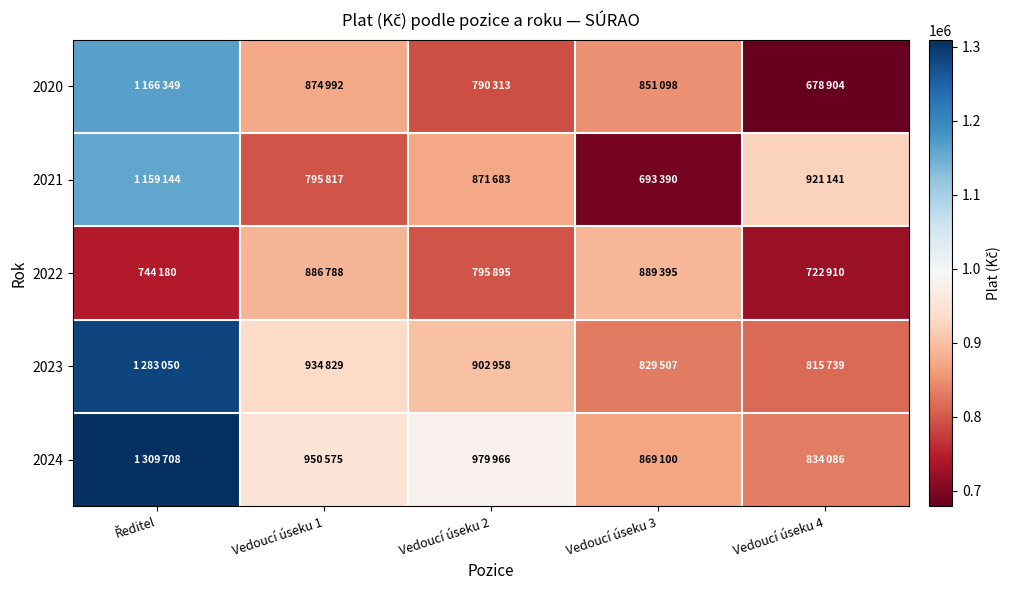

Reading left to right, extract all data points from this chart.

2020: Ředitel=1166349	Vedoucí úseku 1=874992	Vedoucí úseku 2=790313	Vedoucí úseku 3=851098	Vedoucí úseku 4=678904
2021: Ředitel=1159144	Vedoucí úseku 1=795817	Vedoucí úseku 2=871683	Vedoucí úseku 3=693390	Vedoucí úseku 4=921141
2022: Ředitel=744180	Vedoucí úseku 1=886788	Vedoucí úseku 2=795895	Vedoucí úseku 3=889395	Vedoucí úseku 4=722910
2023: Ředitel=1283050	Vedoucí úseku 1=934829	Vedoucí úseku 2=902958	Vedoucí úseku 3=829507	Vedoucí úseku 4=815739
2024: Ředitel=1309708	Vedoucí úseku 1=950575	Vedoucí úseku 2=979966	Vedoucí úseku 3=869100	Vedoucí úseku 4=834086